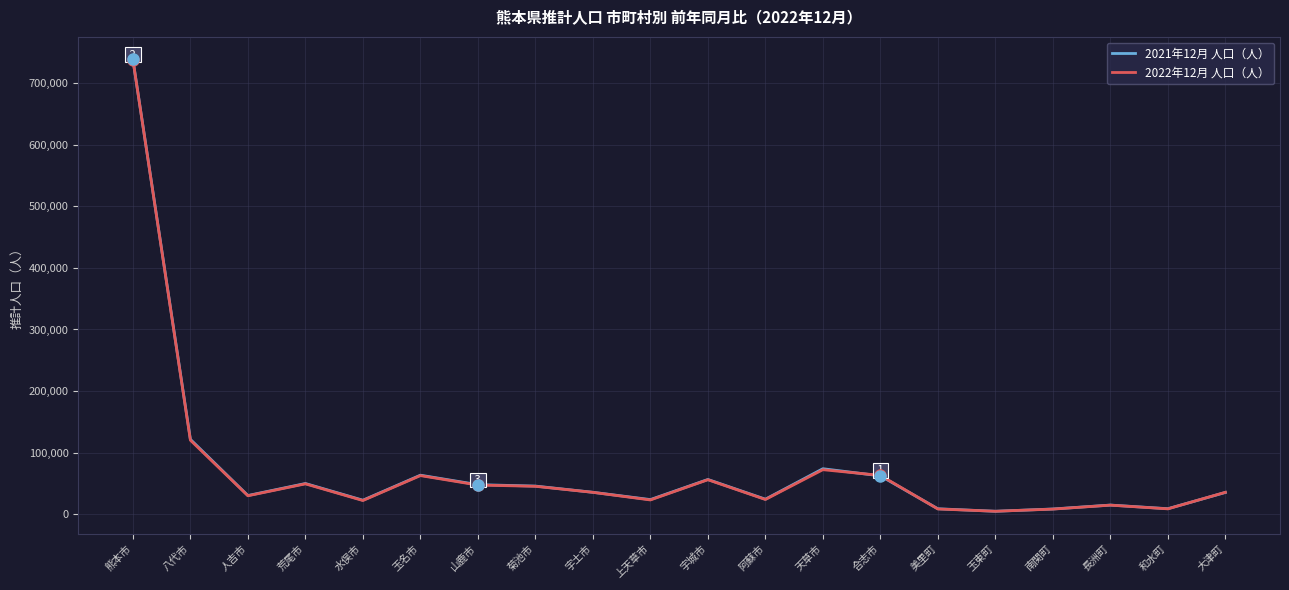

True or false: 2022年12月 人口（人） has a value of 8728 at 美里町.

True